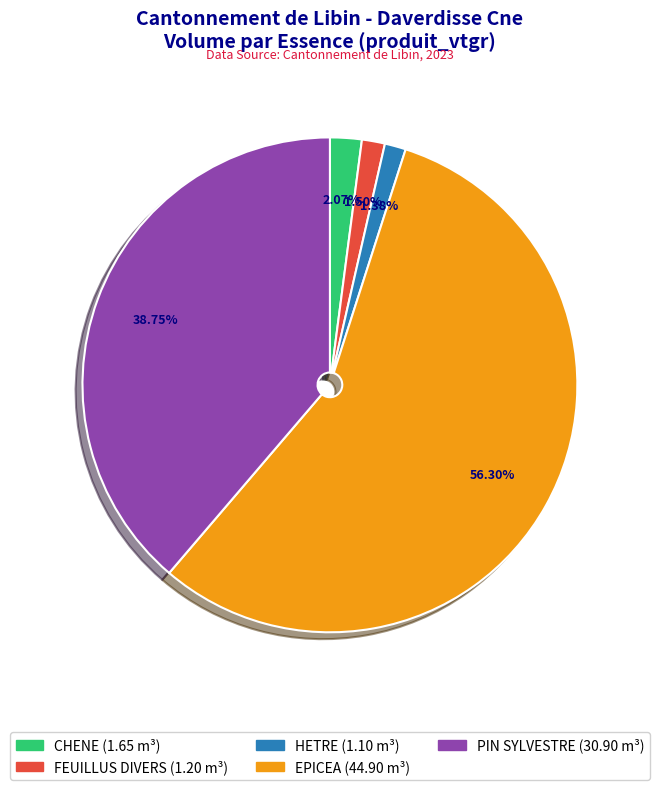

Is FEUILLUS DIVERS the majority of the pie?

No